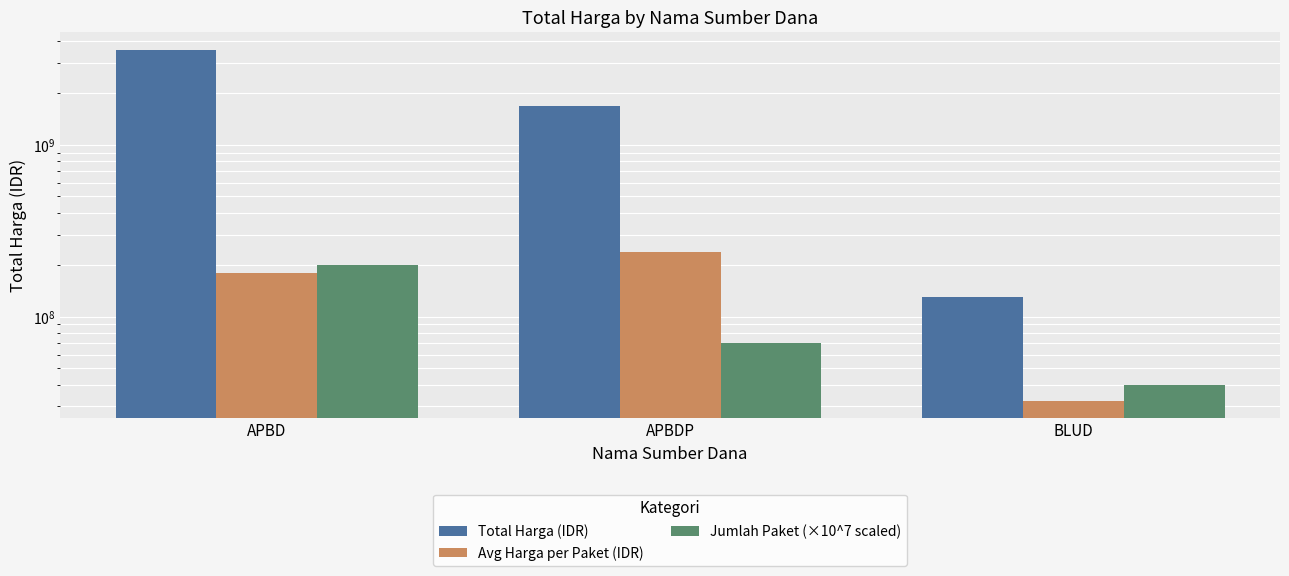

Reading right to left, what are all the values shown in this chart?

Total Harga (IDR): BLUD=129791000	APBDP=1671568150	APBD=3583703730
Avg Harga per Paket (IDR): BLUD=32447750	APBDP=238795450	APBD=179185187
Jumlah Paket (×10^7 scaled): BLUD=40000000	APBDP=70000000	APBD=200000000